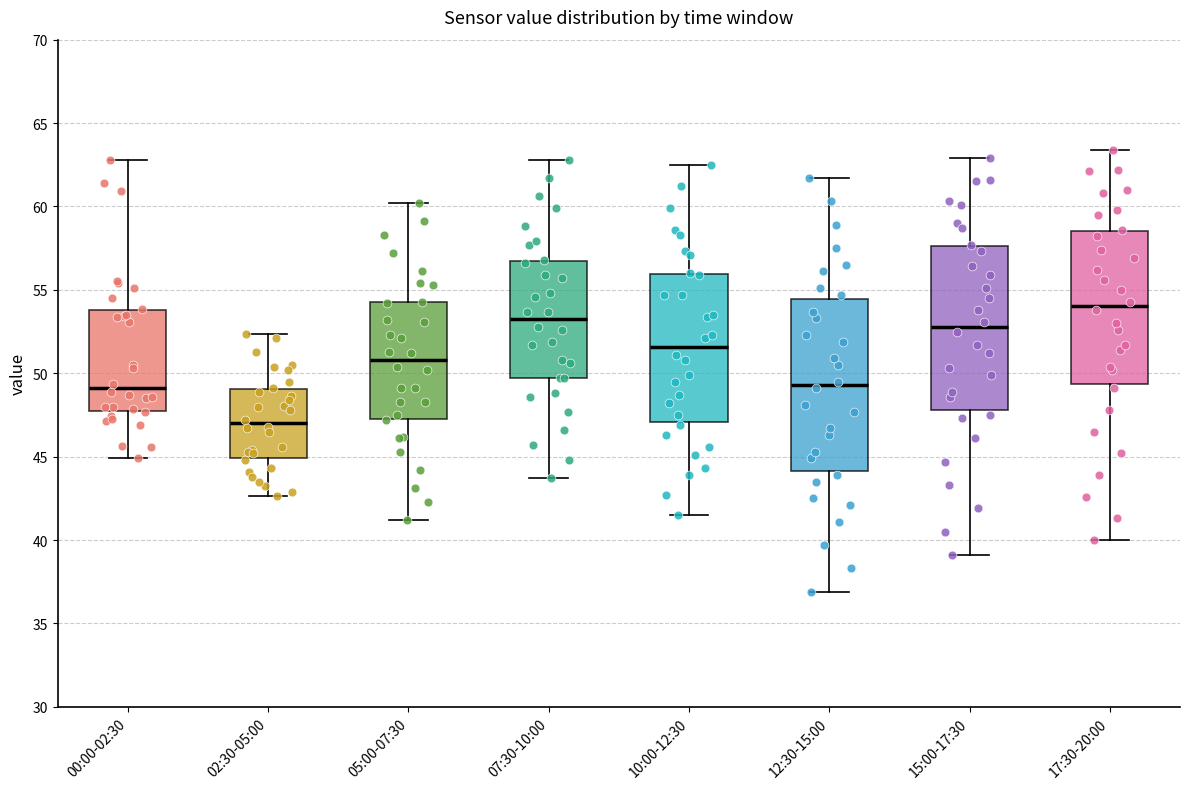

Where does the median line of the box for 12:30-15:00 sit on the y-axis? The values are not printed on the chart, so give them approximately, as read against the axis.

49.5